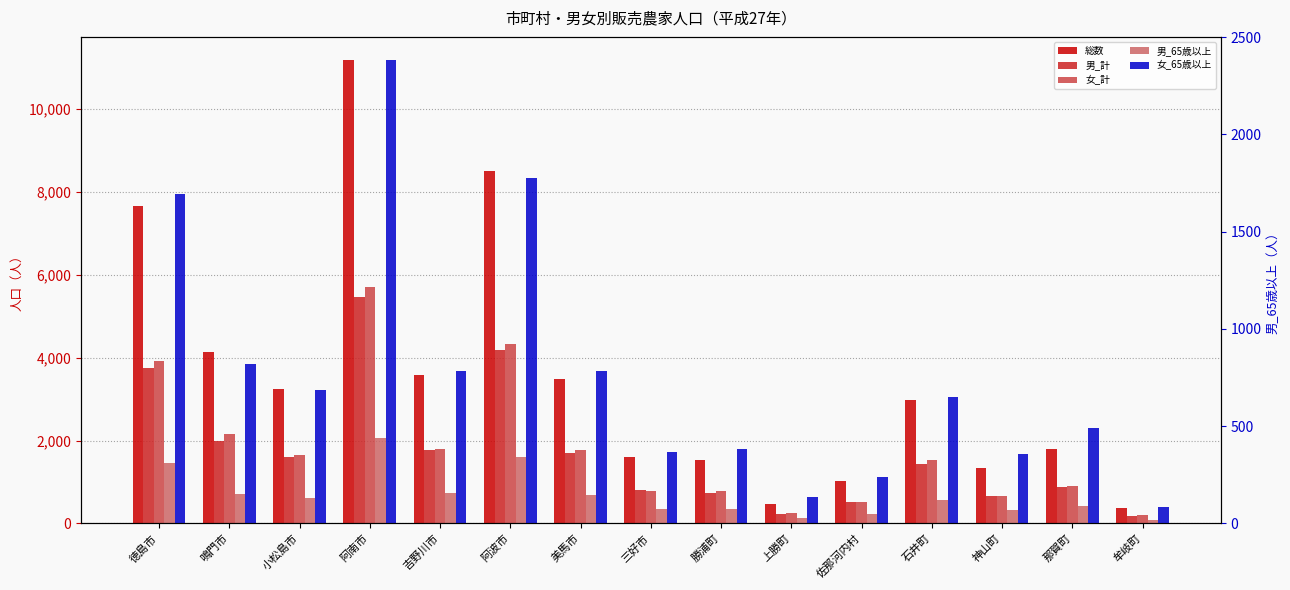

Reading left to right, transcribe all the data shown in this chart.

総数: 徳島市=7658	鳴門市=4136	小松島市=3255	阿南市=11186	吉野川市=3577	阿波市=8518	美馬市=3478	三好市=1594	勝浦町=1526	上勝町=480	佐那河内村=1027	石井町=2975	神山町=1344	那賀町=1785	牟岐町=373
男_計: 徳島市=3740	鳴門市=1987	小松島市=1607	阿南市=5476	吉野川市=1776	阿波市=4187	美馬市=1710	三好市=816	勝浦町=740	上勝町=237	佐那河内村=511	石井町=1436	神山町=672	那賀町=873	牟岐町=180
女_計: 徳島市=3918	鳴門市=2149	小松島市=1648	阿南市=5710	吉野川市=1801	阿波市=4331	美馬市=1768	三好市=778	勝浦町=786	上勝町=243	佐那河内村=516	石井町=1539	神山町=672	那賀町=912	牟岐町=193
男_65歳以上: 徳島市=1453	鳴門市=711	小松島市=608	阿南市=2070	吉野川市=731	阿波市=1607	美馬市=676	三好市=349	勝浦町=342	上勝町=124	佐那河内村=222	石井町=575	神山町=318	那賀町=419	牟岐町=83
女_65歳以上: 徳島市=1692	鳴門市=821	小松島市=688	阿南市=2382	吉野川市=786	阿波市=1775	美馬市=785	三好市=367	勝浦町=383	上勝町=135	佐那河内村=238	石井町=649	神山町=355	那賀町=489	牟岐町=85